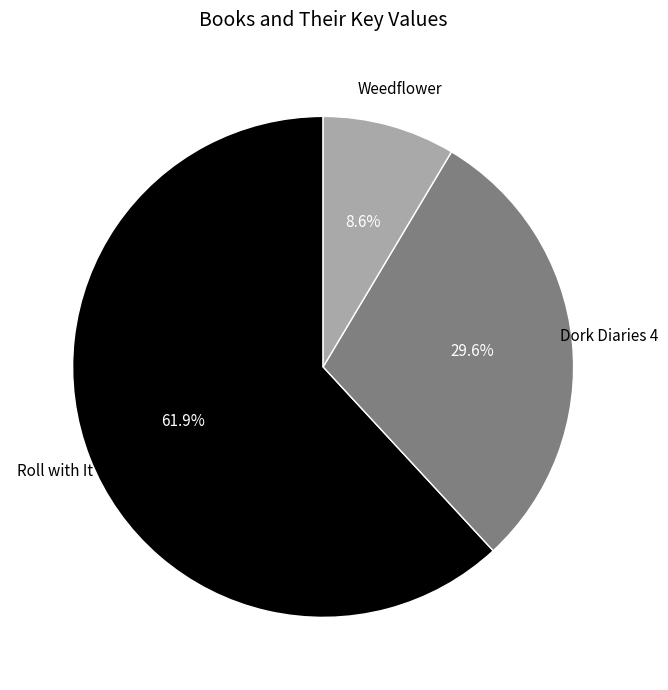

How many slices are in this pie chart?

3